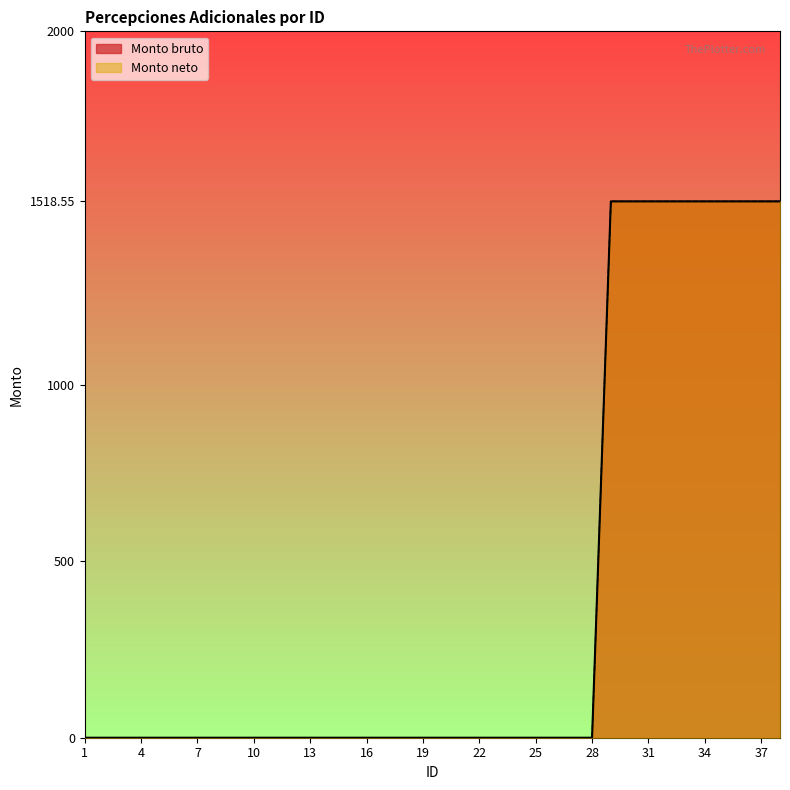

List the labels in order of Monto neto value, largest first.

29, 30, 31, 32, 33, 34, 35, 36, 37, 38, 1, 2, 3, 4, 5, 6, 7, 8, 9, 10, 11, 12, 13, 14, 15, 16, 17, 18, 19, 20, 21, 22, 23, 24, 25, 26, 27, 28